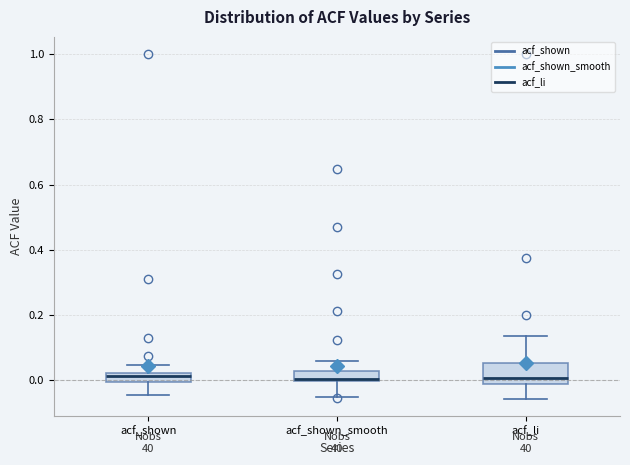

Where does the lower whisker of the box for acf_shown_smooth end on the y-axis? The values are not printed on the chart, so give them approximately, as read against the axis.

-0.06